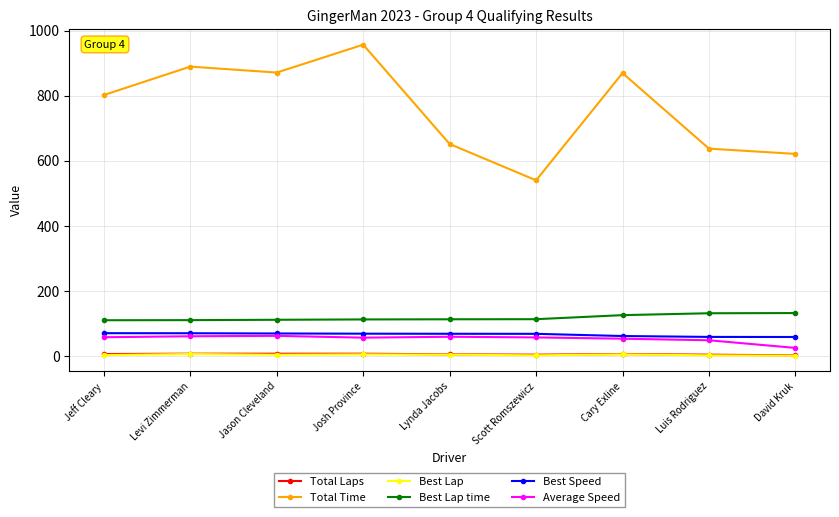

Is it true that Best Speed equals 58.4 at David Kruk?

True